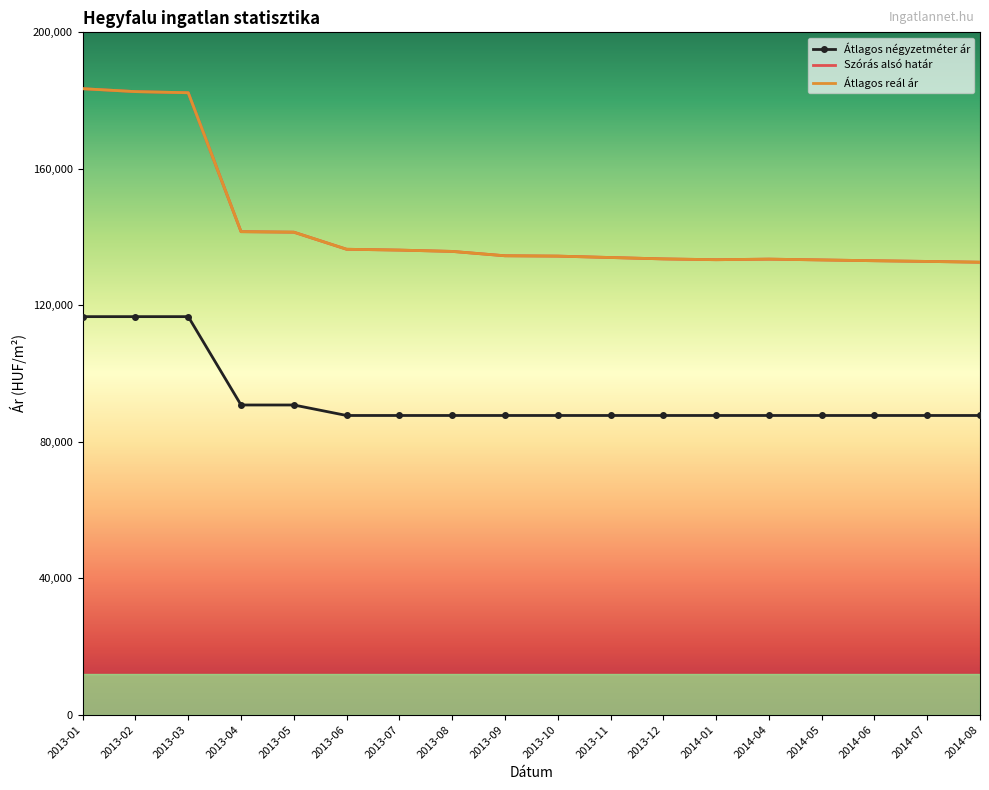

Which series has the largest total across all categories?

Szórás alsó határ